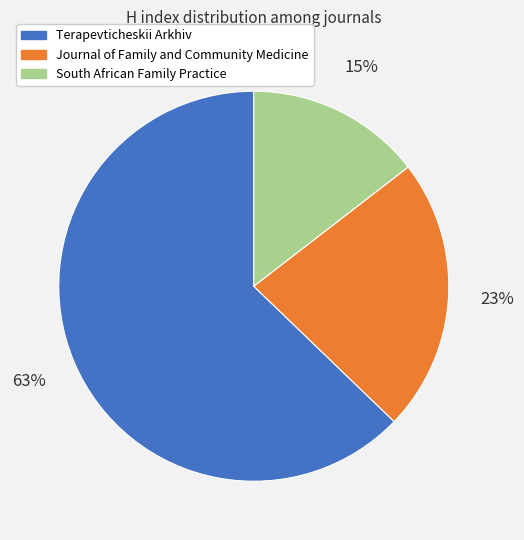

Which slice is the smallest?

South African Family Practice